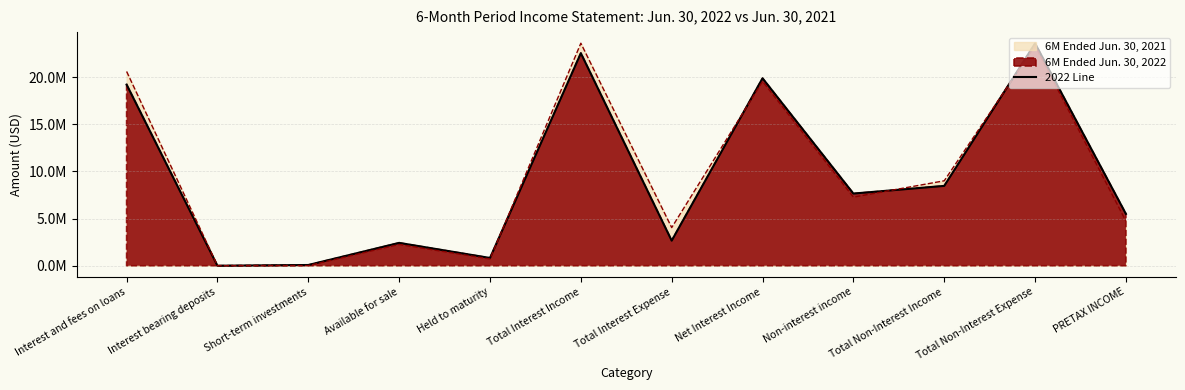

Reading left to right, what are all the values shown in this chart?

Interest and fees on loans=19221000	Interest bearing deposits=2000	Short-term investments=80000	Available for sale=2427000	Held to maturity=825000	Total Interest Income=22555000	Total Interest Expense=2664000	Net Interest Income=19891000	Non-interest income=7659000	Total Non-Interest Income=8473000	Total Non-Interest Expense=23589000	PRETAX INCOME=5500000